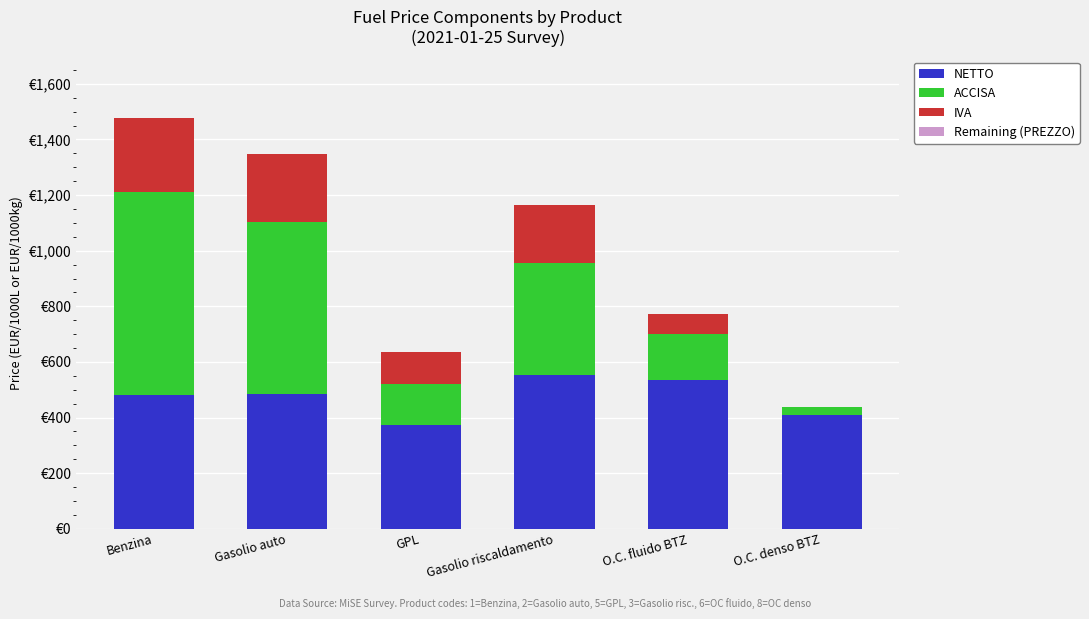

Are the bars horizontal?

No